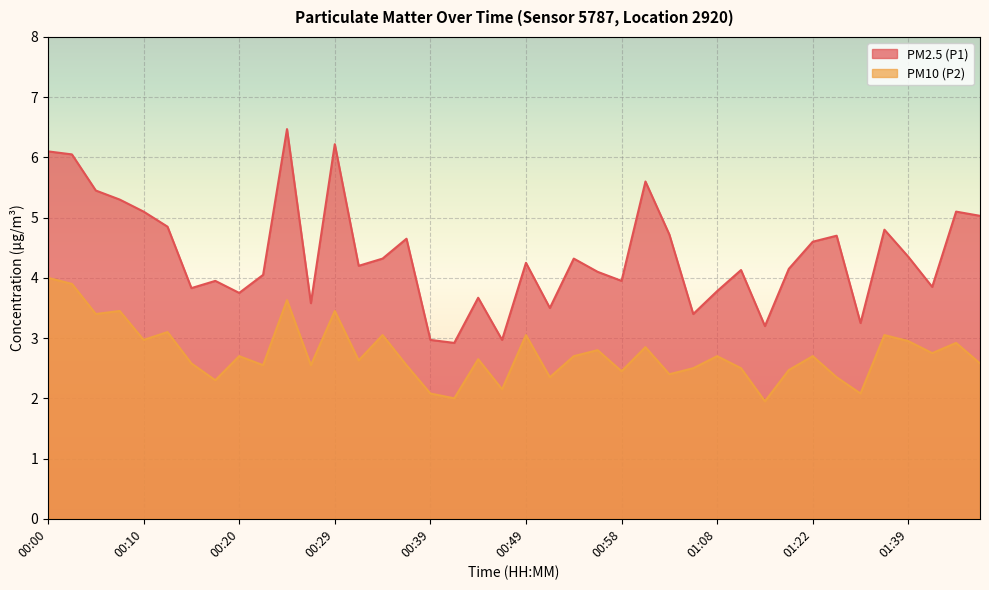

What is the difference between the maximum and minimum values in the PM10 (P2) series?

2.0